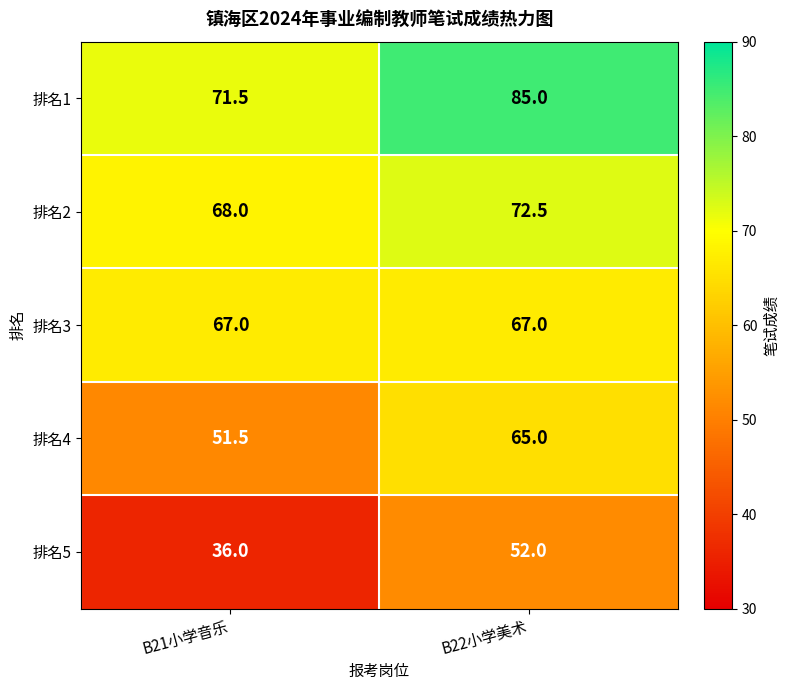

Reading left to right, extract all data points from this chart.

排名1: B21小学音乐=71.5	B22小学美术=85.0
排名2: B21小学音乐=68.0	B22小学美术=72.5
排名3: B21小学音乐=67.0	B22小学美术=67.0
排名4: B21小学音乐=51.5	B22小学美术=65.0
排名5: B21小学音乐=36.0	B22小学美术=52.0